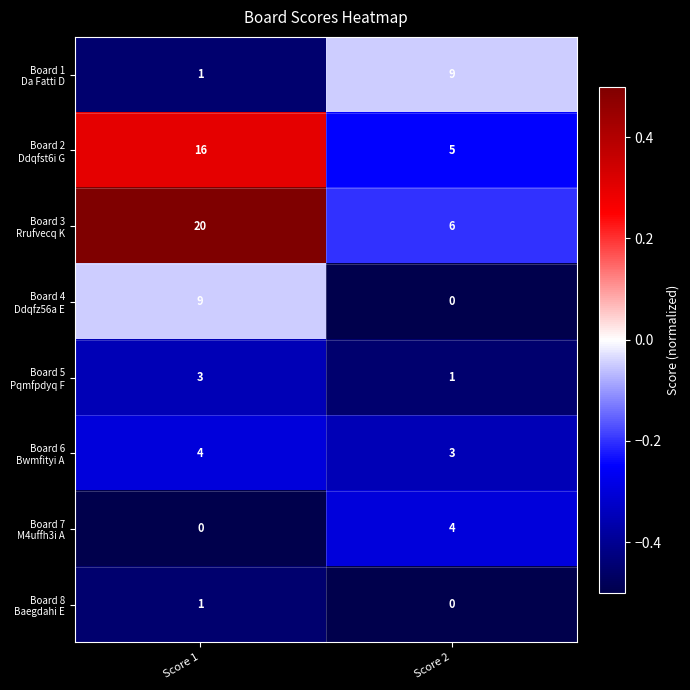

What is the spread (max minus min) of values at Score 2?

9